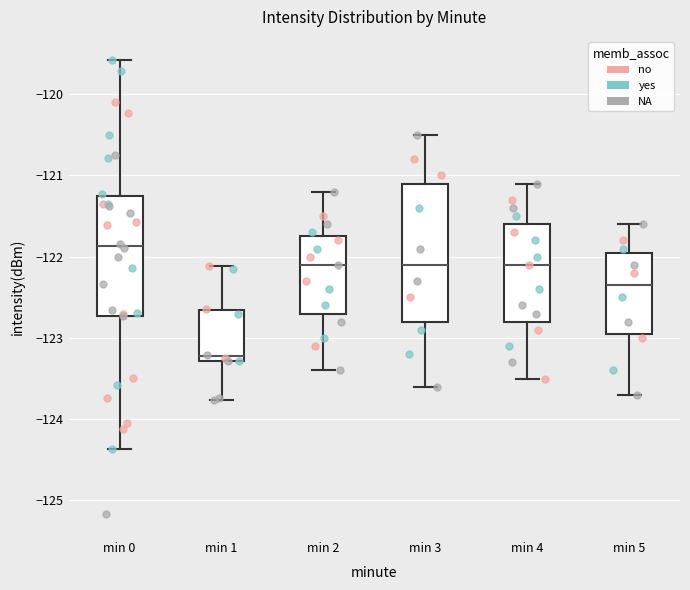

Reading left to right, read every box against the y-axis: the position of its median line, the range the box covers, and the ends of its whiskers. The values are not printed on the chart, so give them approximately, as read against the axis.

min 0: median -121.9, box -122.7 to -121.3, whiskers -124.4 to -119.6
min 1: median -123.2, box -123.3 to -122.7, whiskers -123.8 to -122.1
min 2: median -122.1, box -122.7 to -121.7, whiskers -123.4 to -121.2
min 3: median -122.1, box -122.8 to -121.1, whiskers -123.6 to -120.5
min 4: median -122.1, box -122.8 to -121.6, whiskers -123.5 to -121.1
min 5: median -122.3, box -122.9 to -121.9, whiskers -123.7 to -121.6